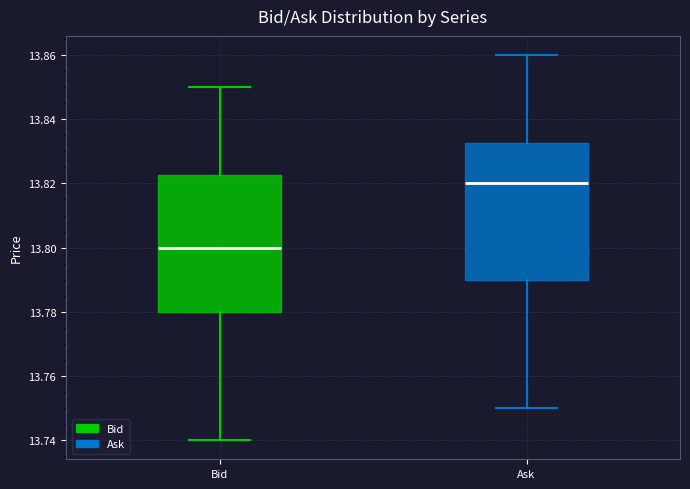

Which box has the lowest median line?

Bid